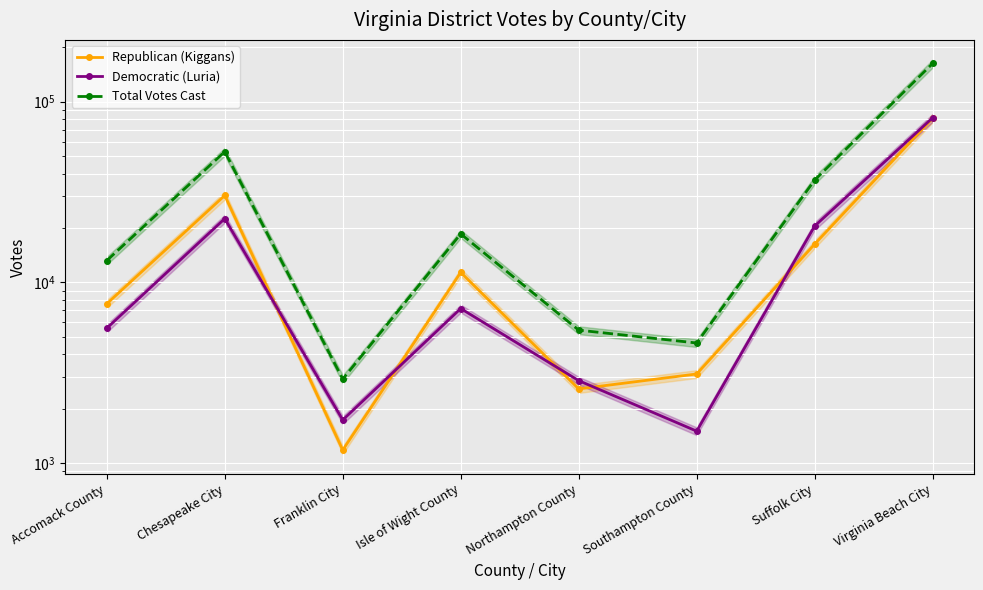

How many data points in Democratic (Luria) are less than 7158?

4